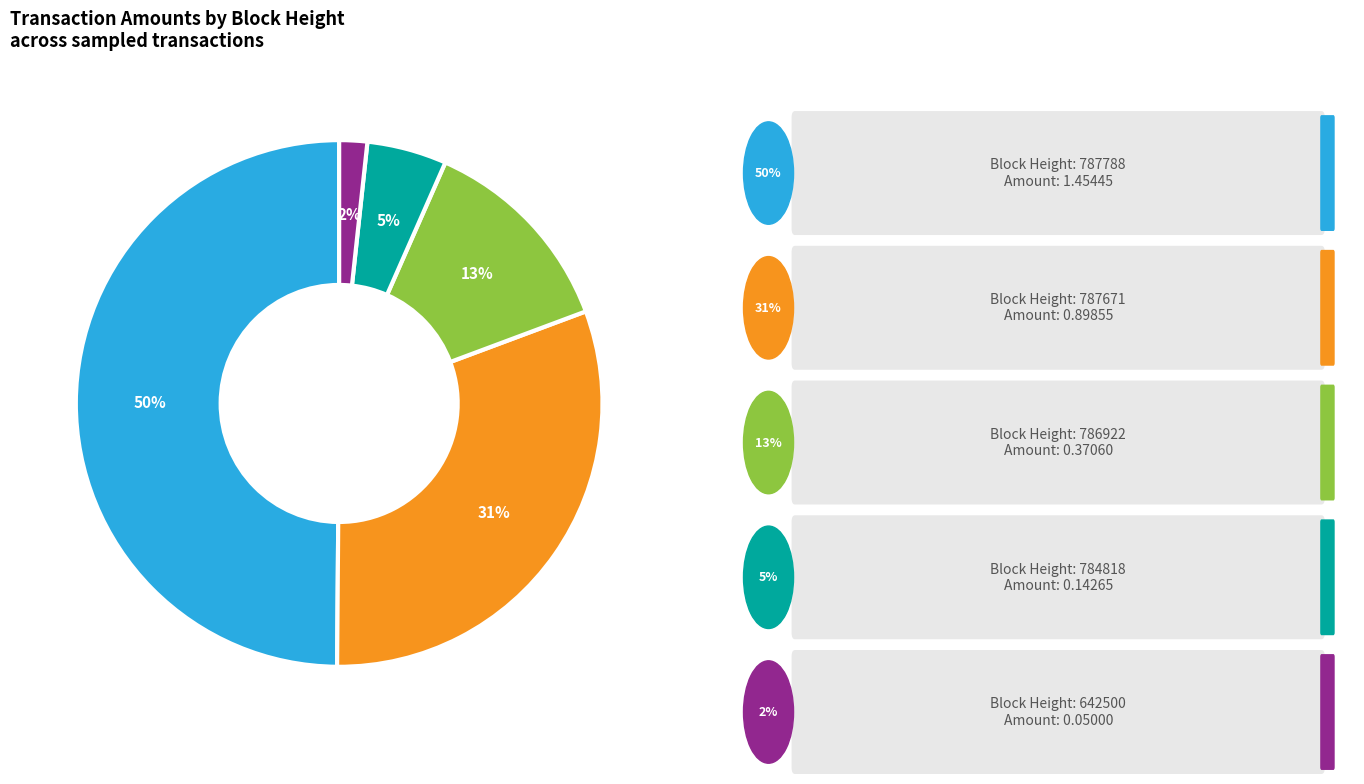

To the nearest percent, what is the average slice percentage?

20%